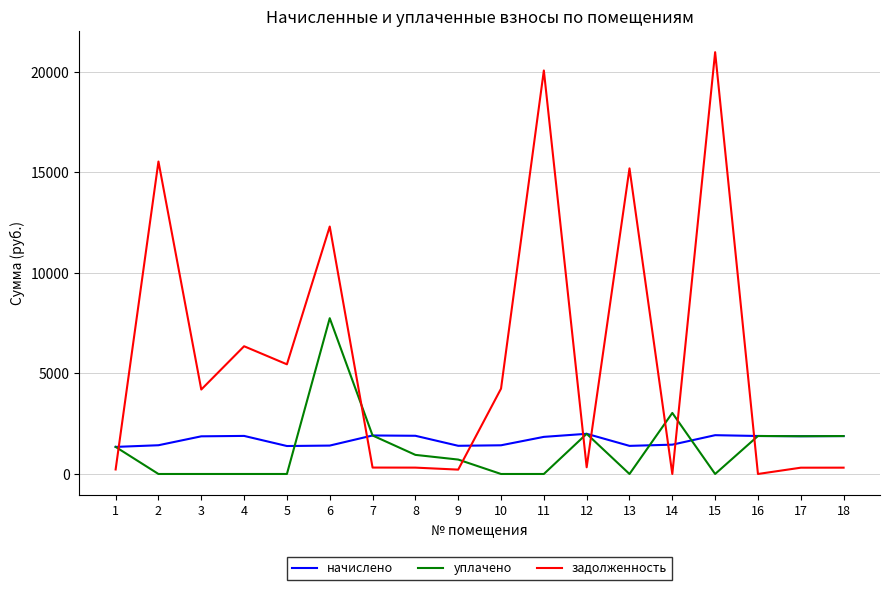

What is the difference between the maximum and minimum values in the начислено series?

652.3